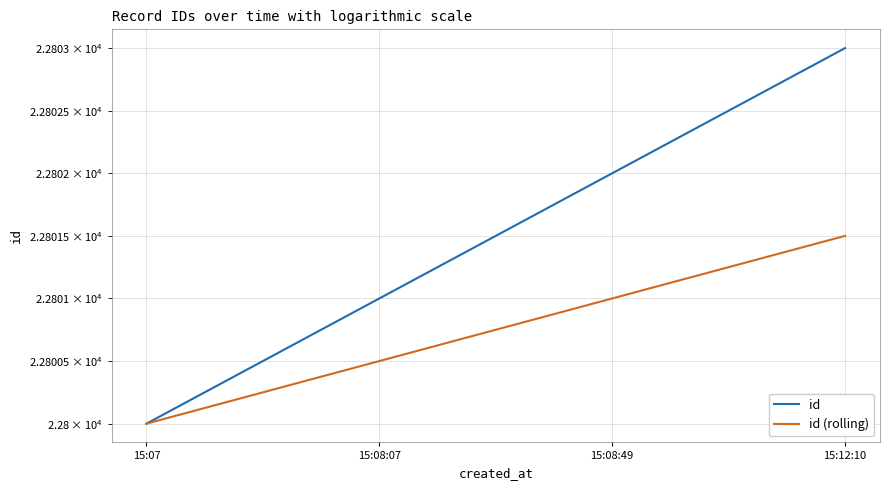

True or false: id (rolling) and id intersect in this chart.

False